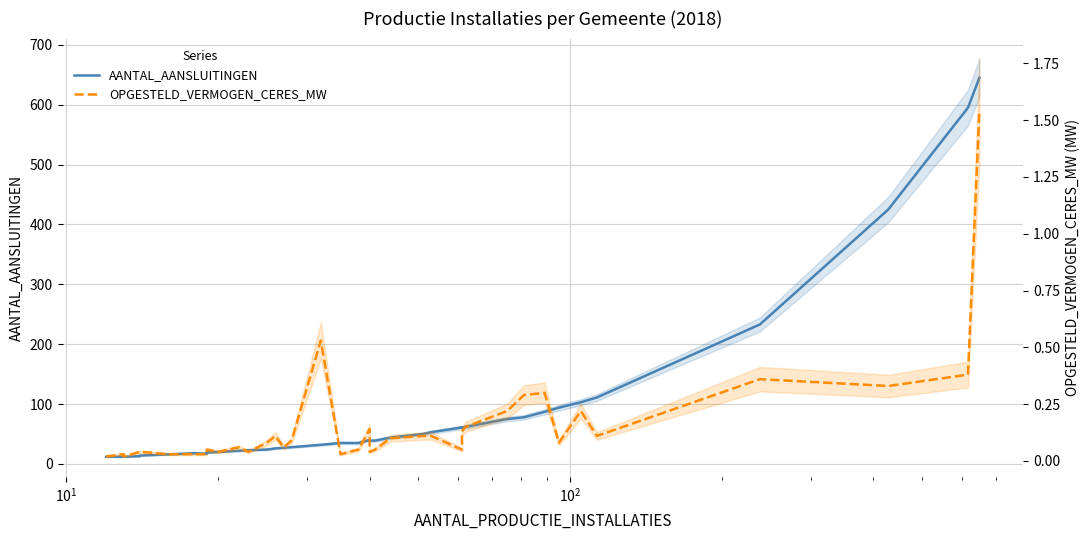

Is this an area chart (filled region under the line)?

No